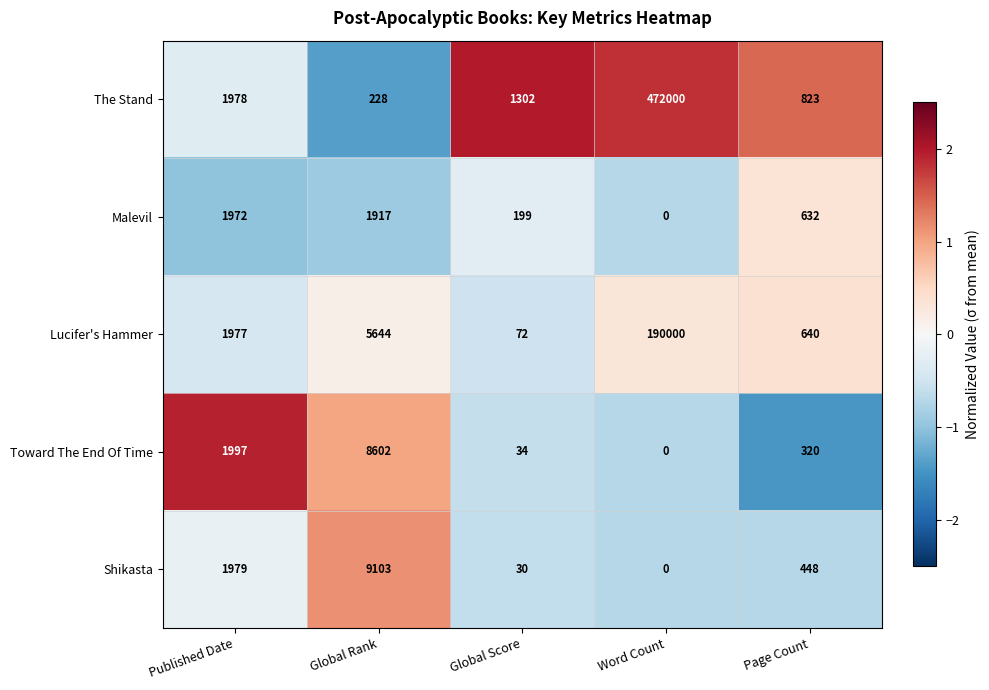

What is the average value of the Lucifer's Hammer series?

39667